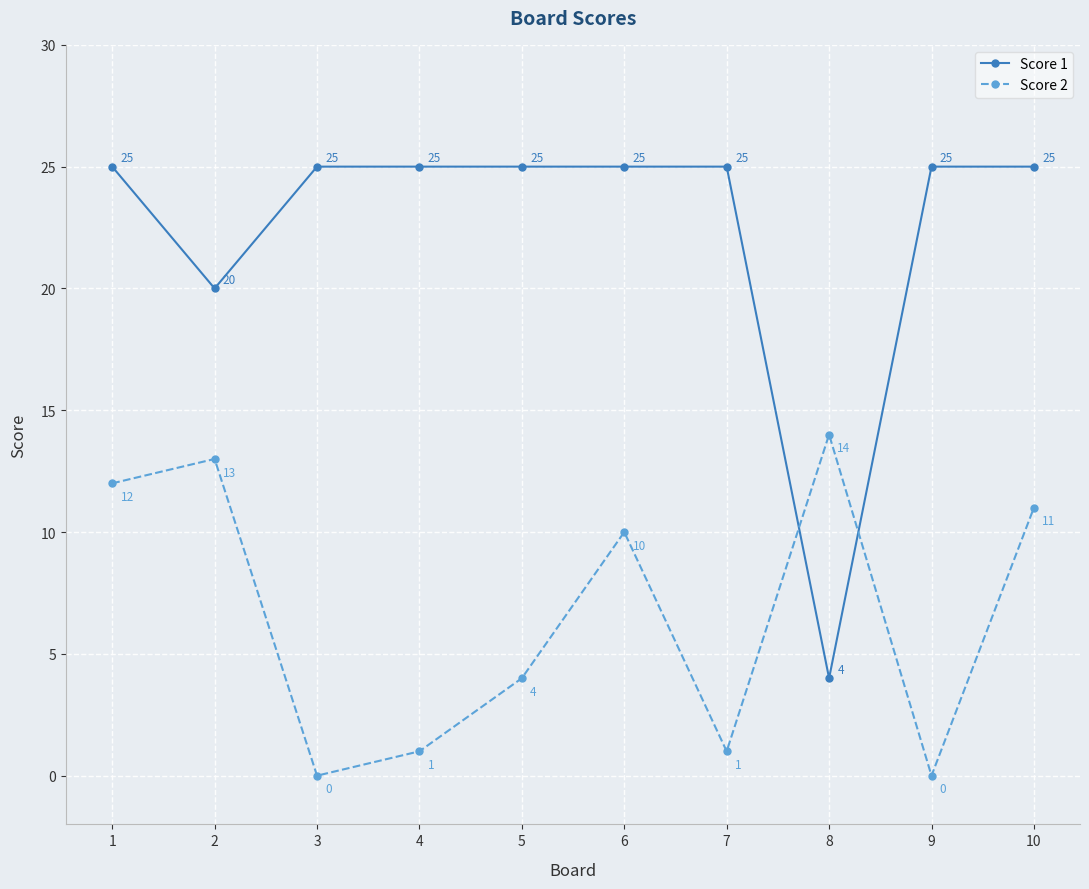

Where do Score 1 and Score 2 first cross each other?

7 and 8